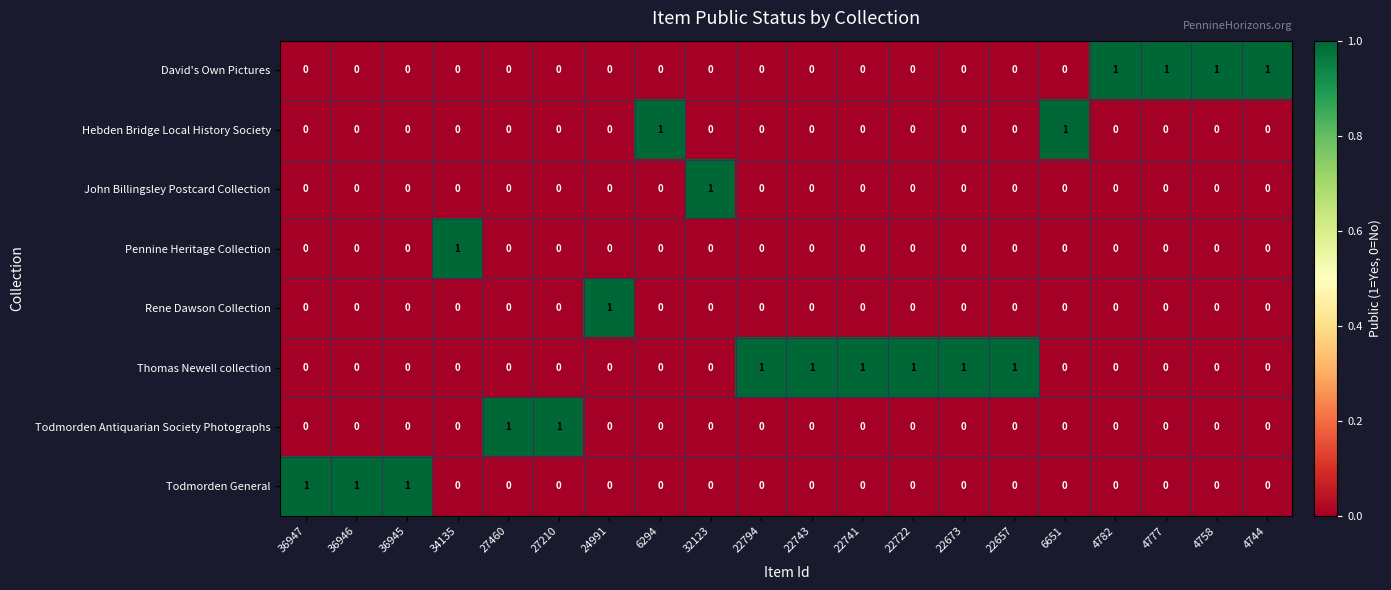

Which series has the largest total across all categories?

Thomas Newell collection